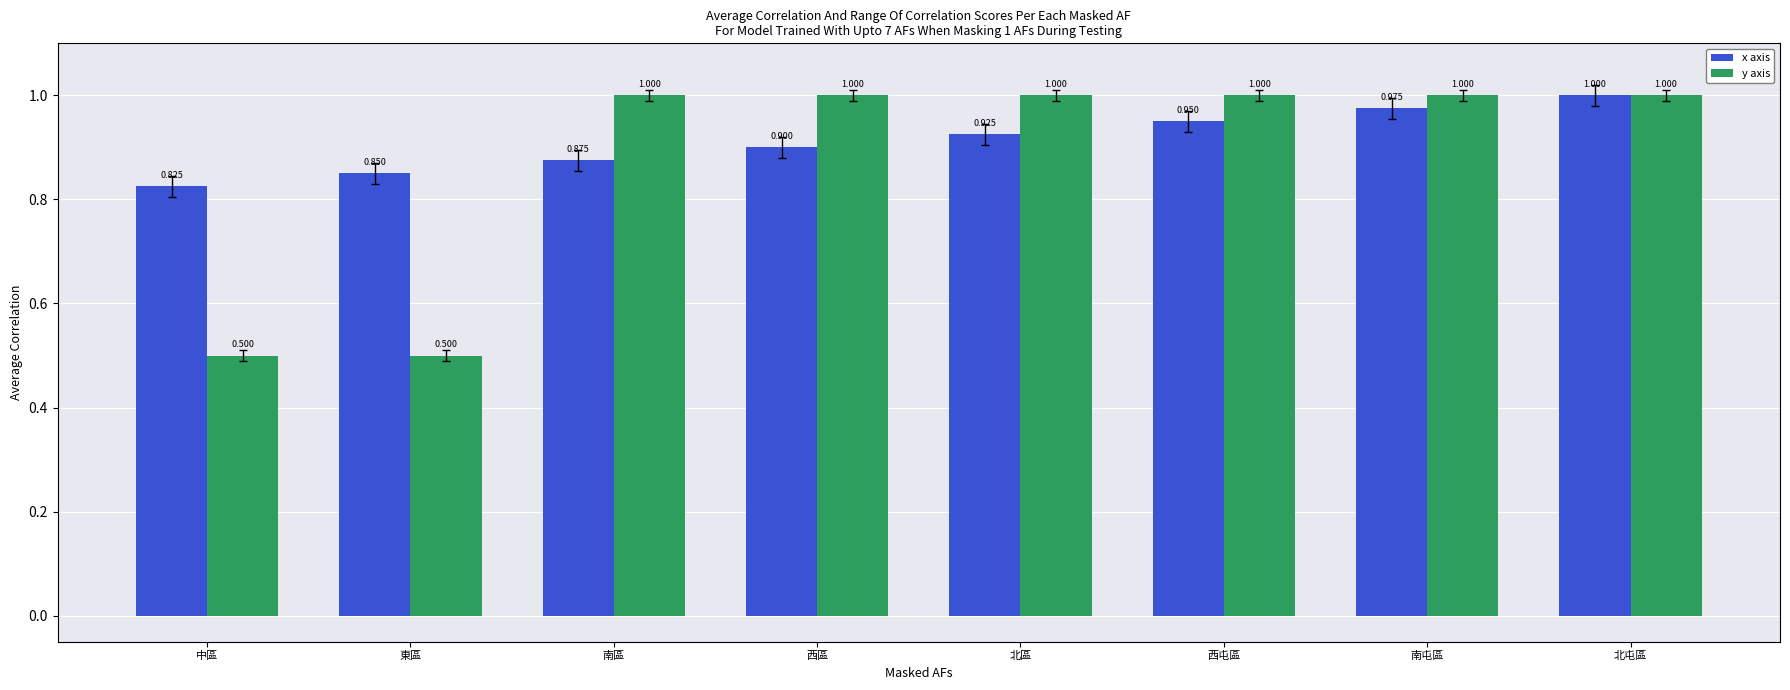

What is the value of the x axis bar at the 4th from the left?

0.9